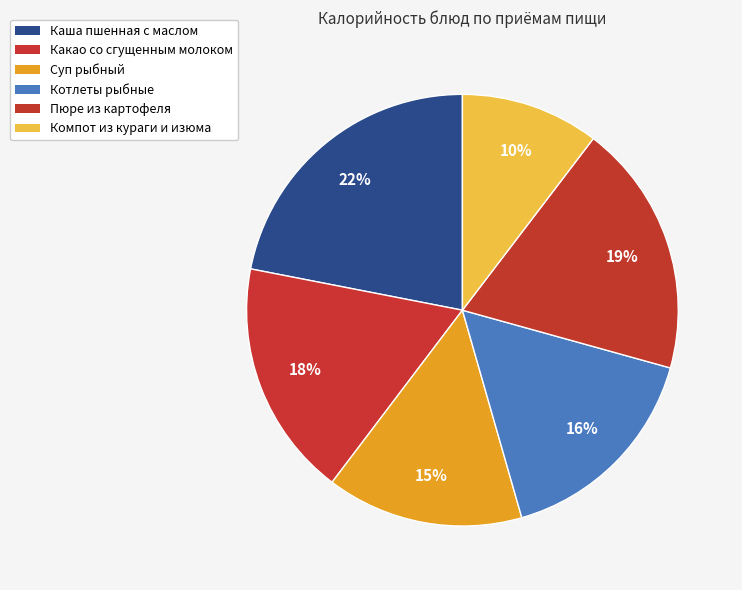

How many segments does this pie chart have?

6